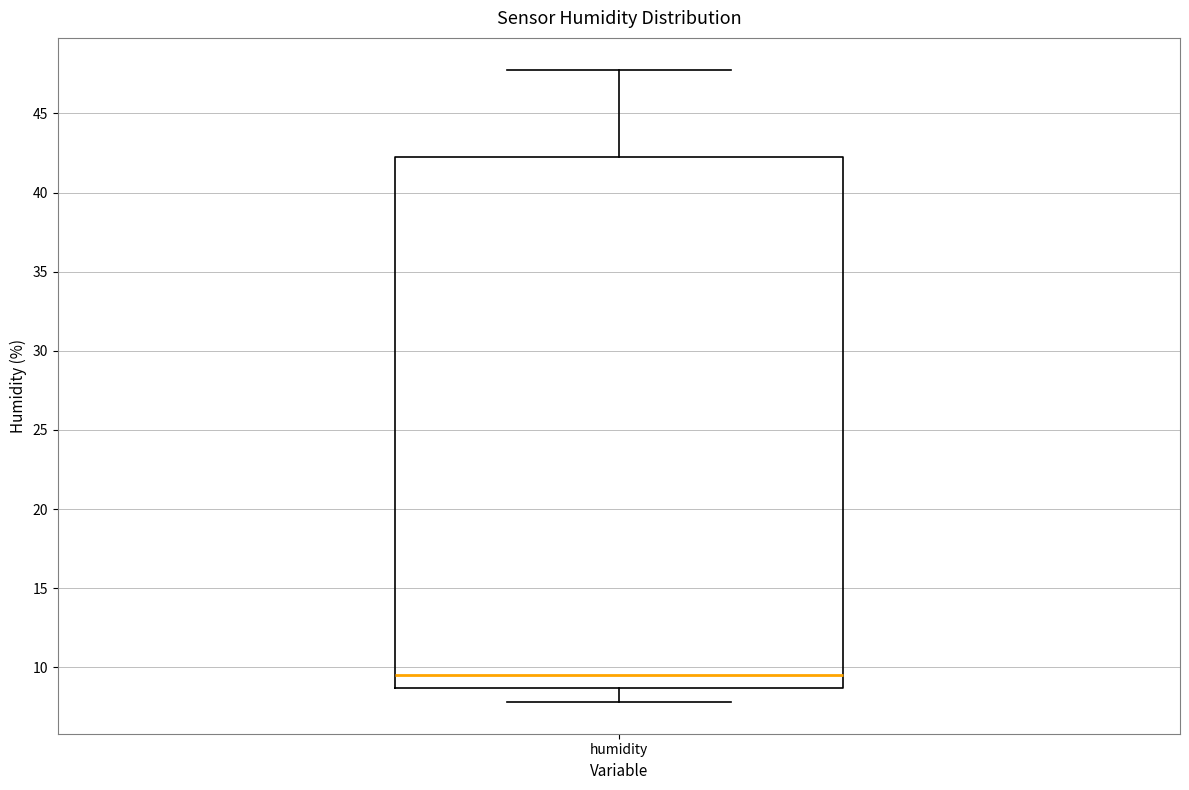

Where does the median line of the box for humidity sit on the y-axis? The values are not printed on the chart, so give them approximately, as read against the axis.

9.5